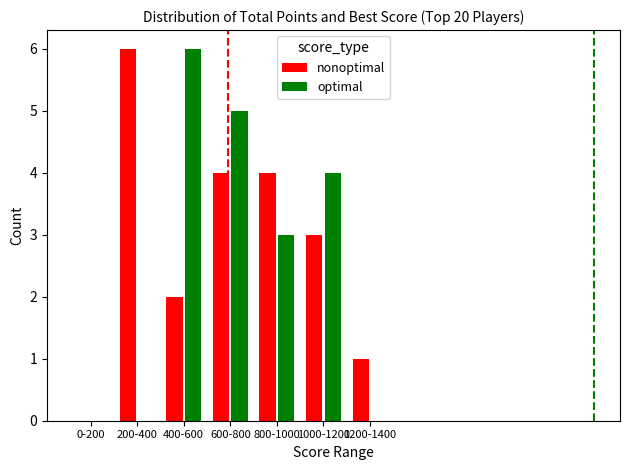

How many values in nonoptimal are above zero?

6